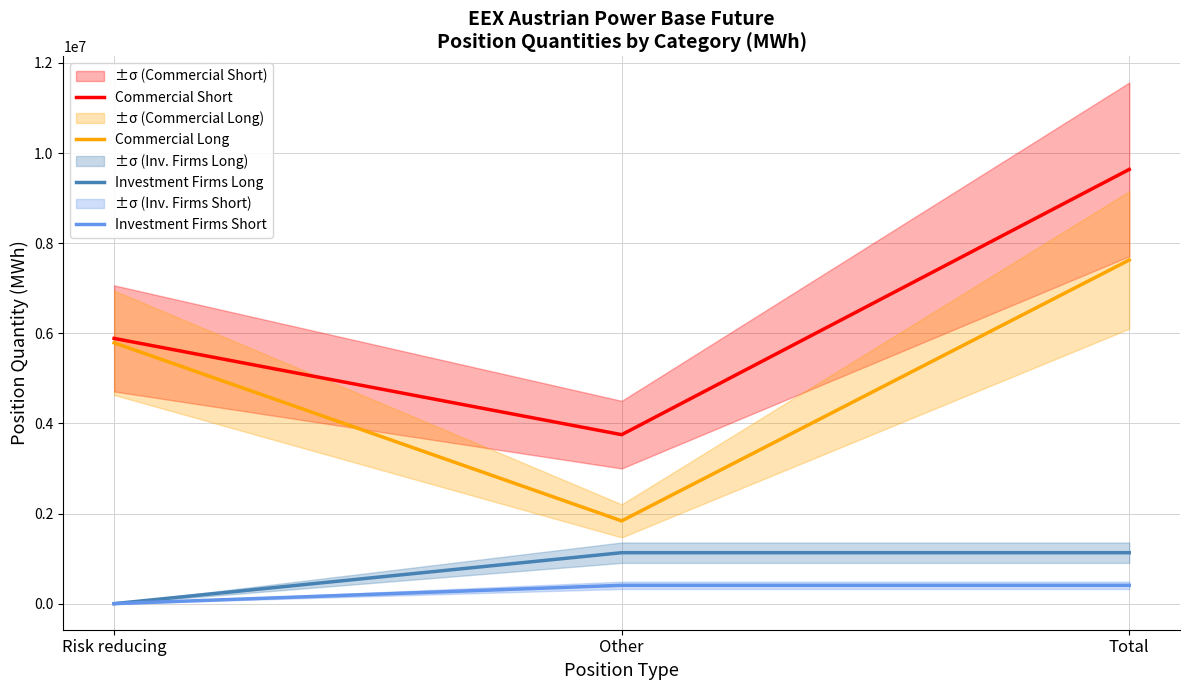

Between Other and Total, which series saw the biggest shift?

Commercial Short